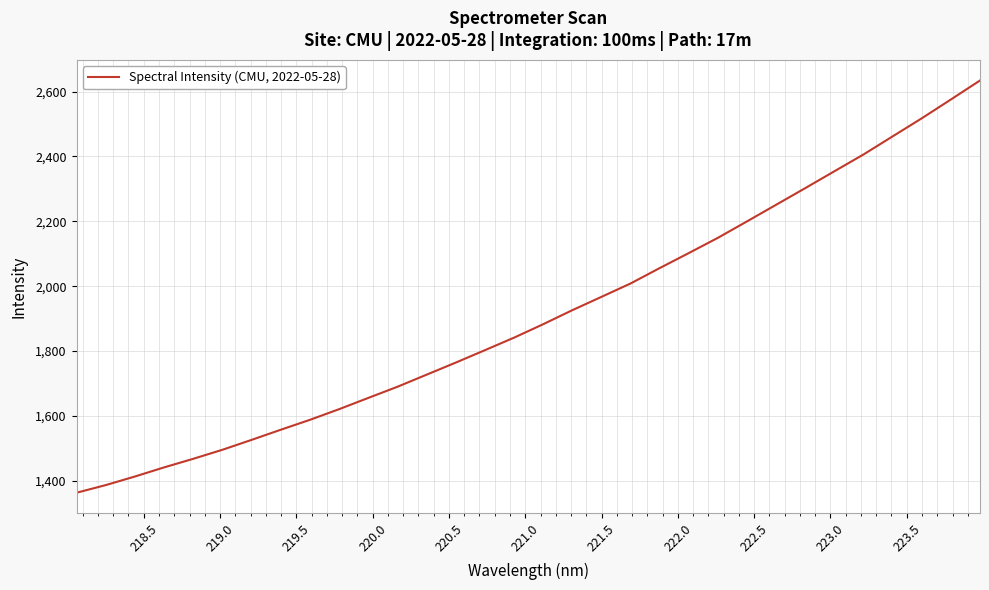

What is the difference between the maximum and minimum values?

1270.7